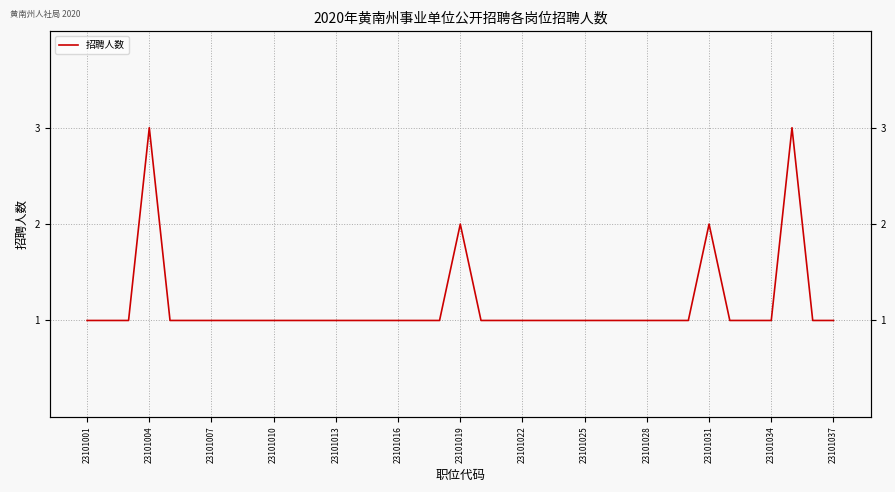

True or false: the data has more than 2 interior local peaks.

True